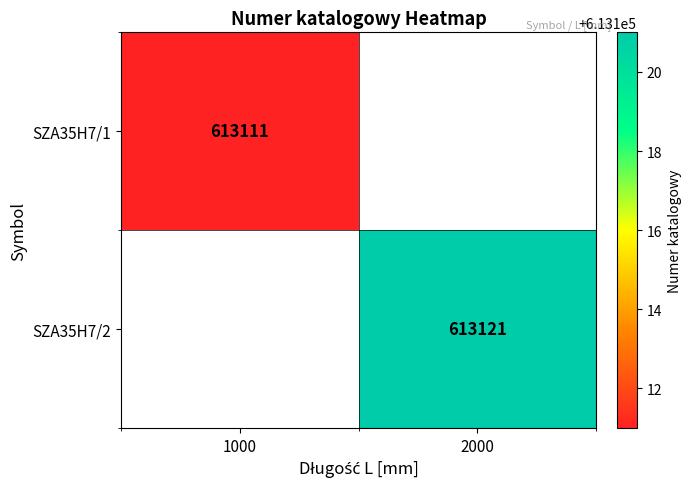

The SZA35H7/2 series shows 613121 at 2000. True or false?

True